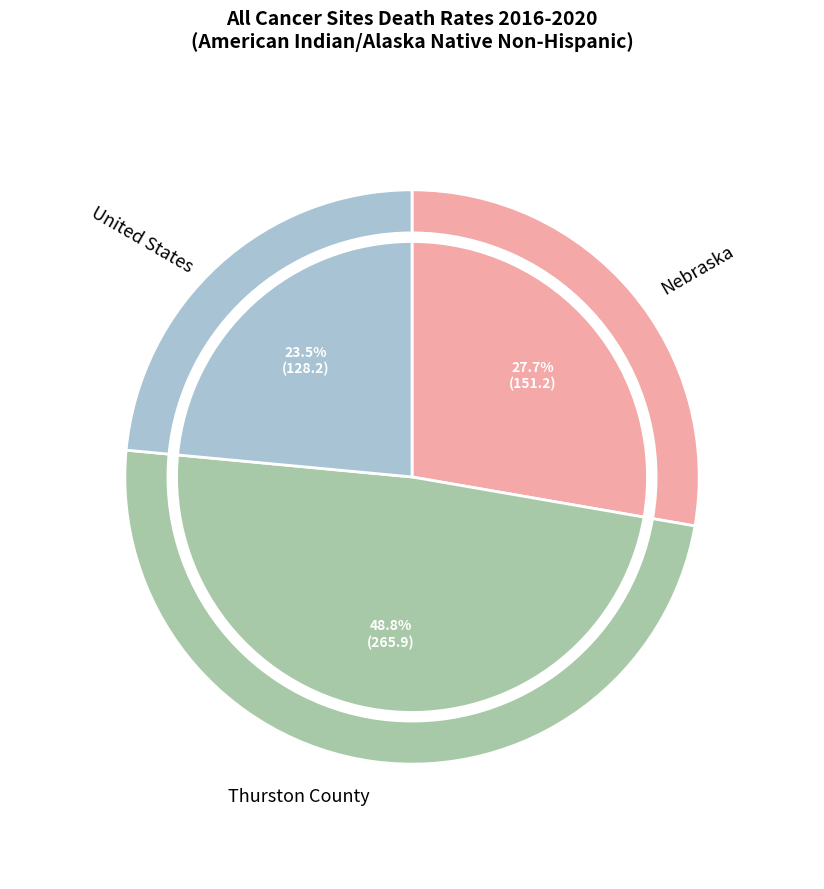

What is the smallest slice in the pie chart?

United States